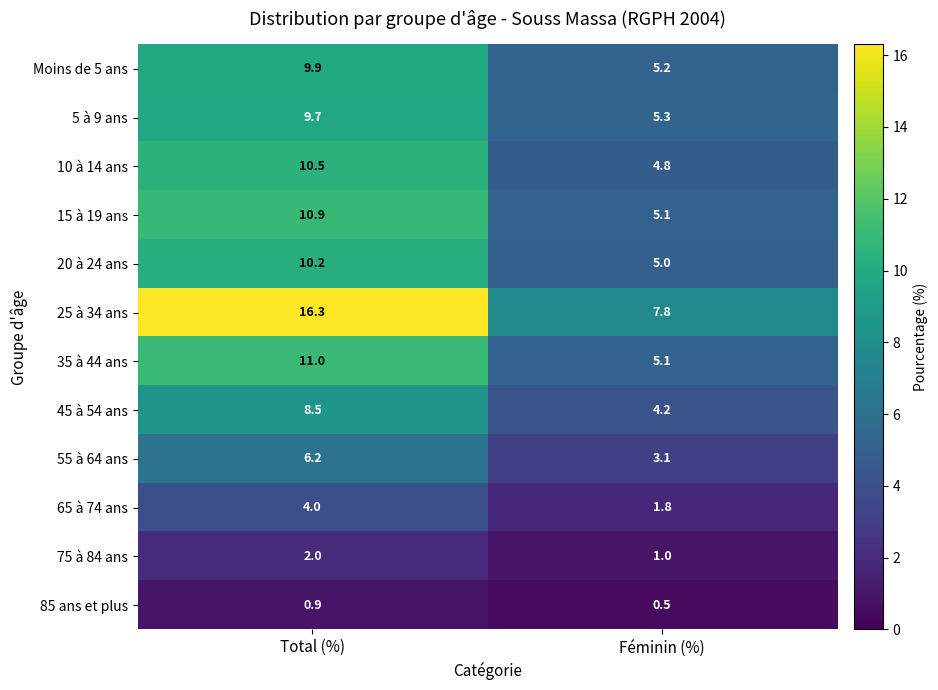

What is the average value of the Moins de 5 ans series?

7.6